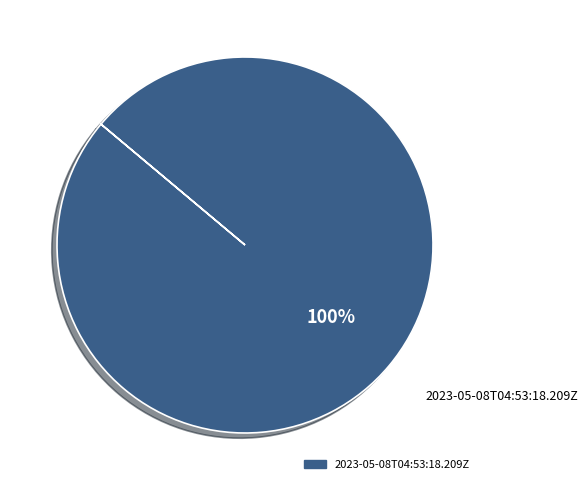

Does any single category account for the majority?

Yes